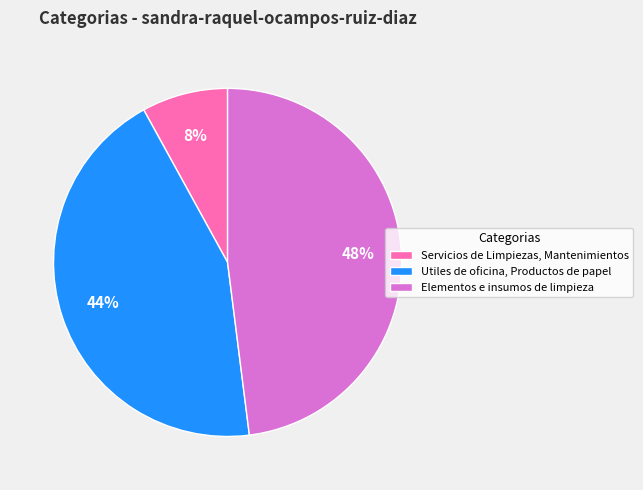

Rank the categories by value from highest to lowest.

Elementos e insumos de limpieza, Utiles de oficina, Productos de papel, Servicios de Limpiezas, Mantenimientos